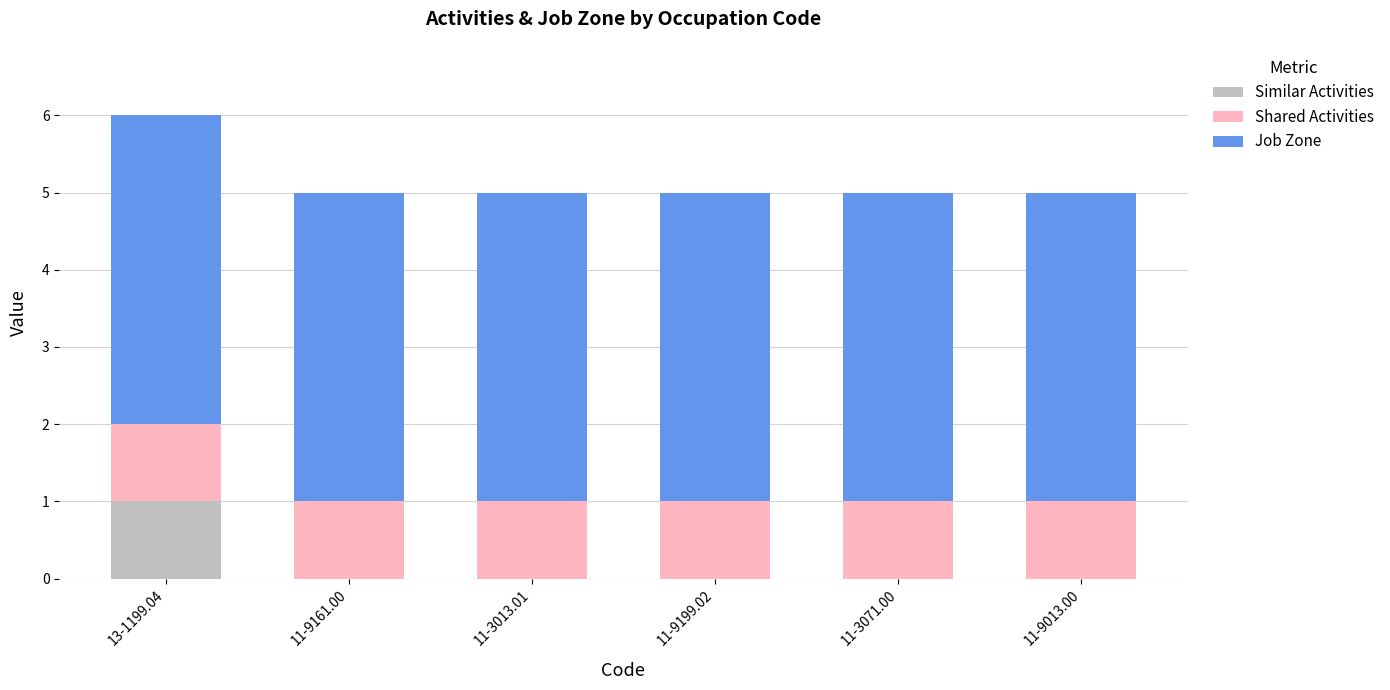

At which category is the sum across all series the highest?

13-1199.04